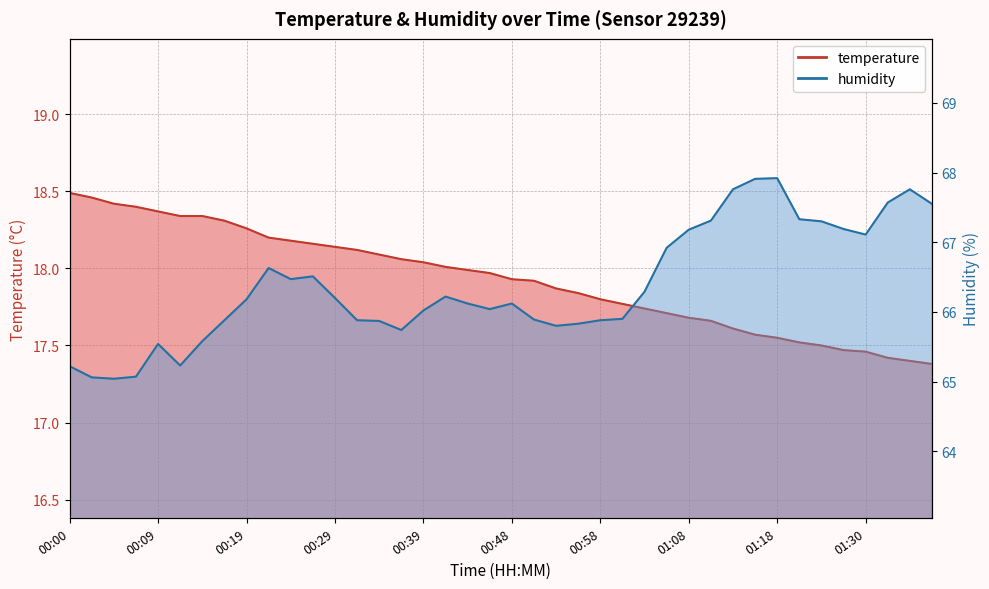

How many lines are shown in the chart?

2